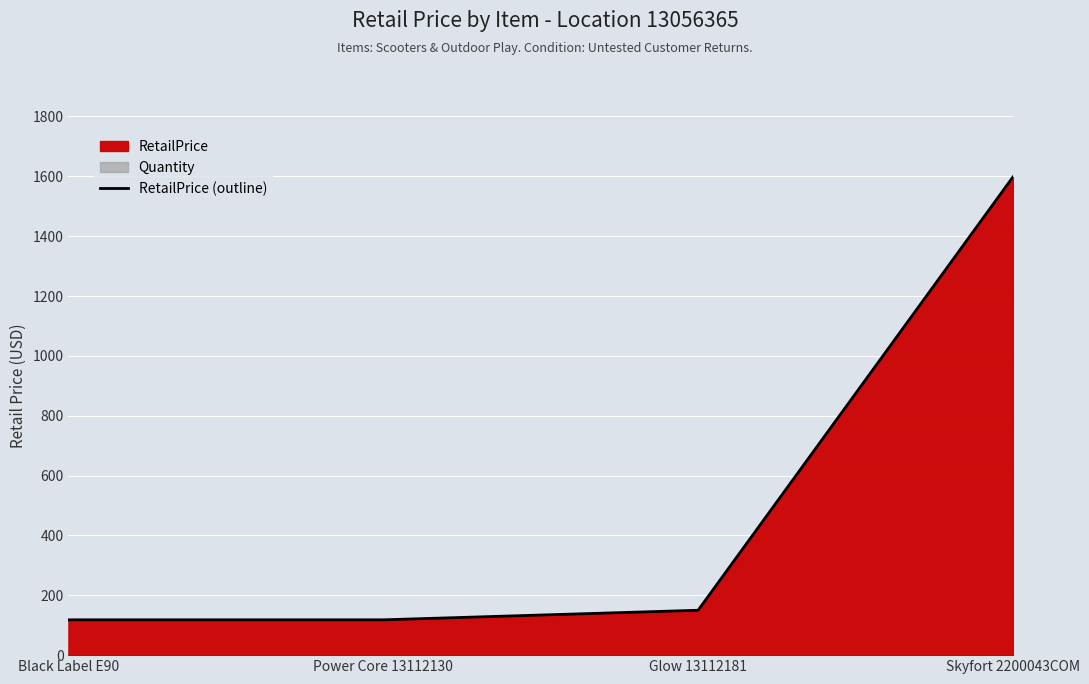

What position from the right is Power Core 13112130?

3